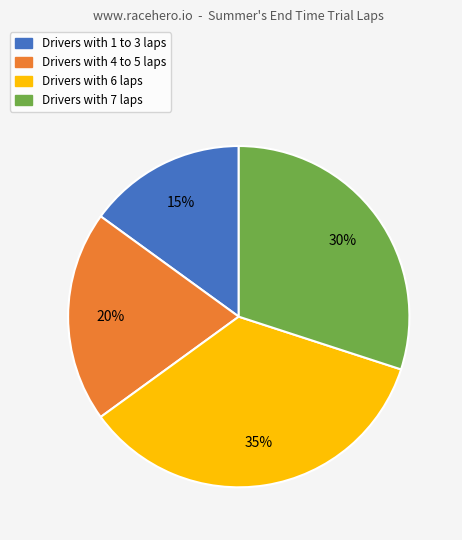

To the nearest percent, what is the difference between the largest and smallest slice percentages?

20%